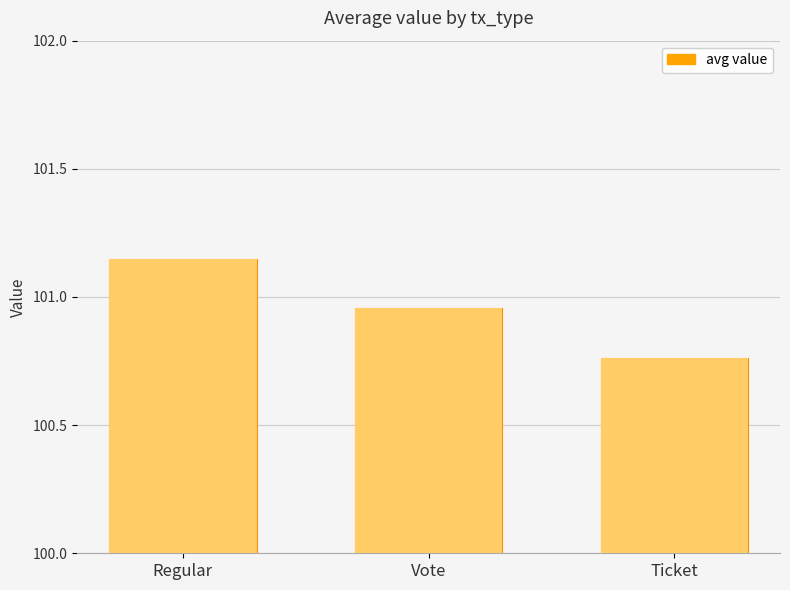

What value does the data have at Vote?

101.0